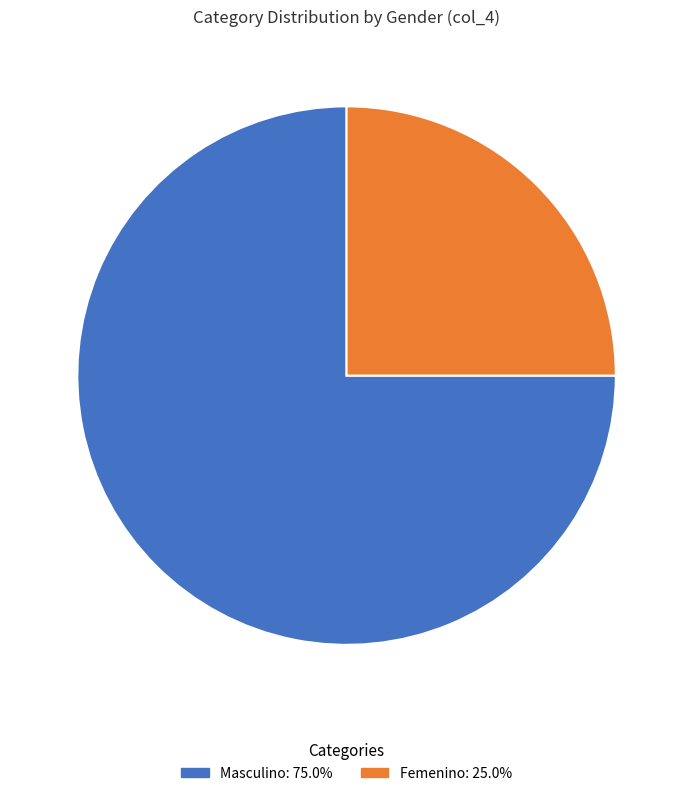

How many slices are in this pie chart?

2